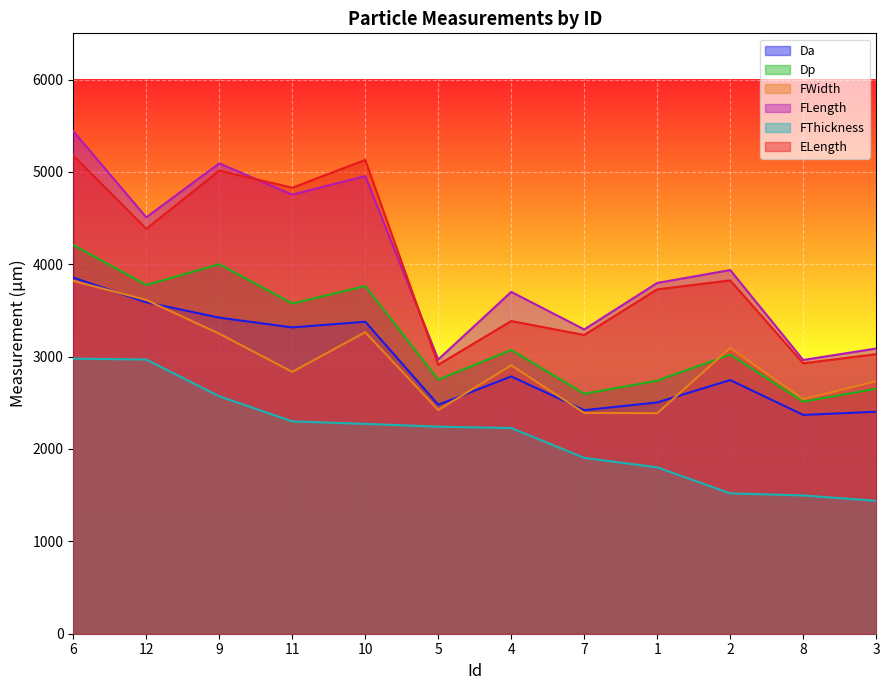

How many interior local peaks does the FWidth series have?

3